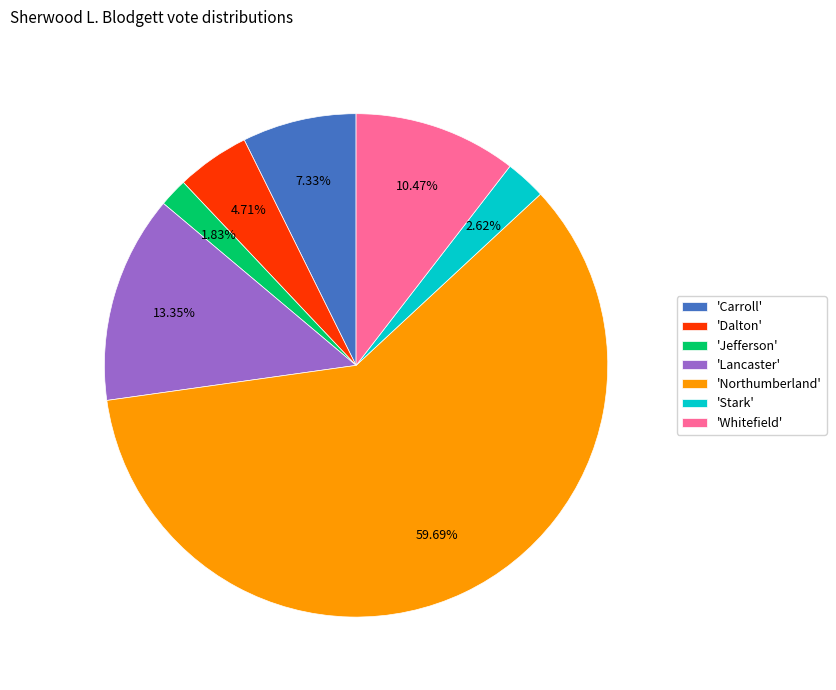

Rank the categories by value from lowest to highest.

'Jefferson', 'Stark', 'Dalton', 'Carroll', 'Whitefield', 'Lancaster', 'Northumberland'